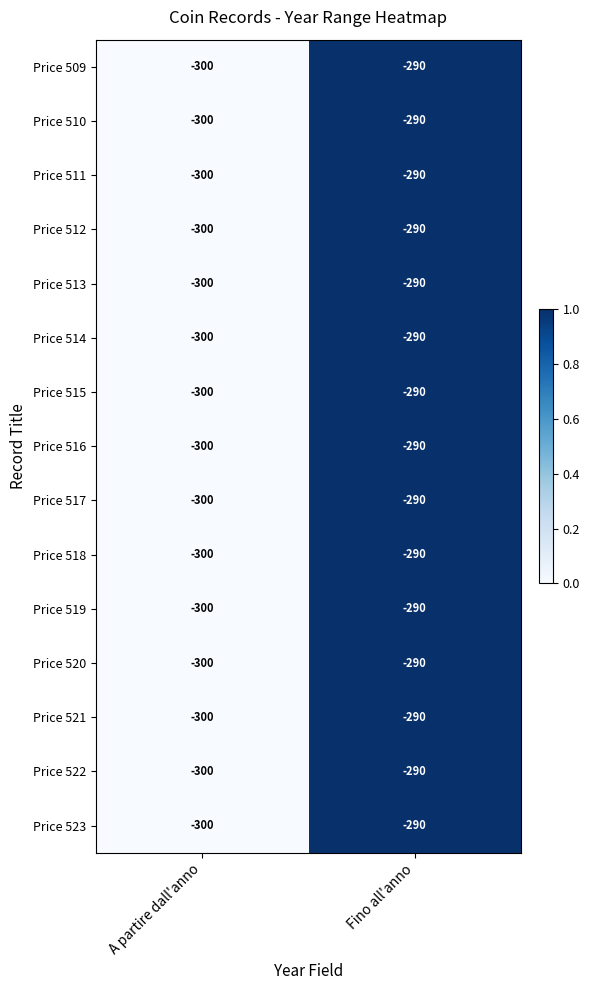

The value of Price 518 at A partire dall'anno is -95. True or false?

False